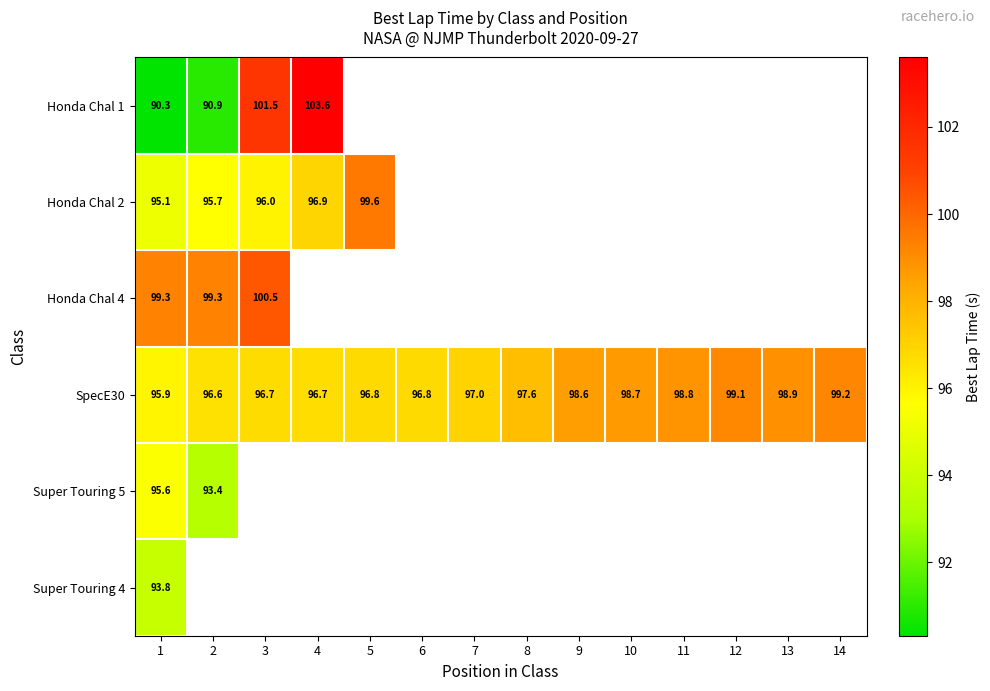

What is the greatest value displayed?

103.6